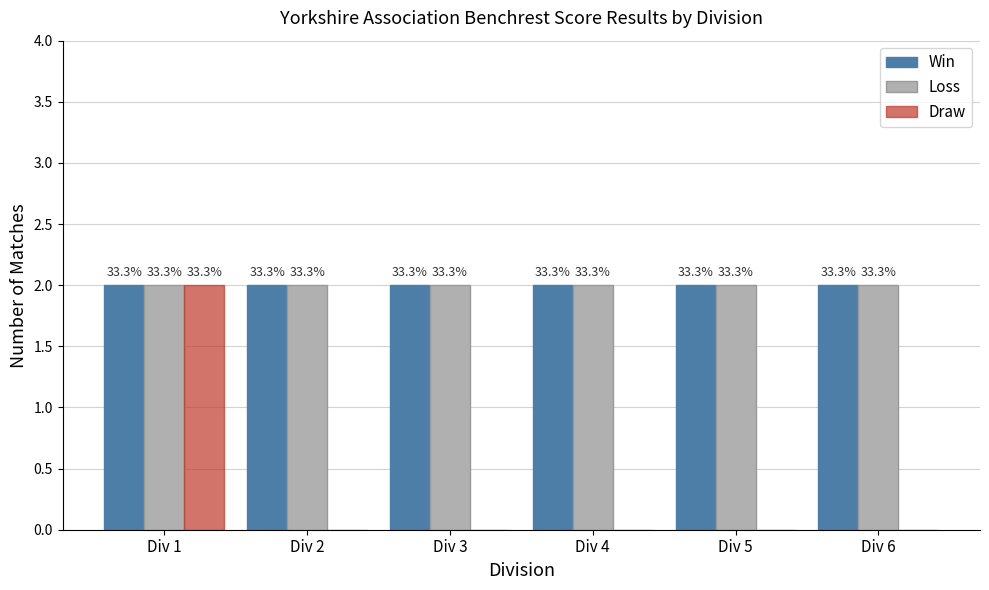

Reading left to right, what are all the values shown in this chart?

Win: 2	2	2	2	2	2
Loss: 2	2	2	2	2	2
Draw: 2	0	0	0	0	0